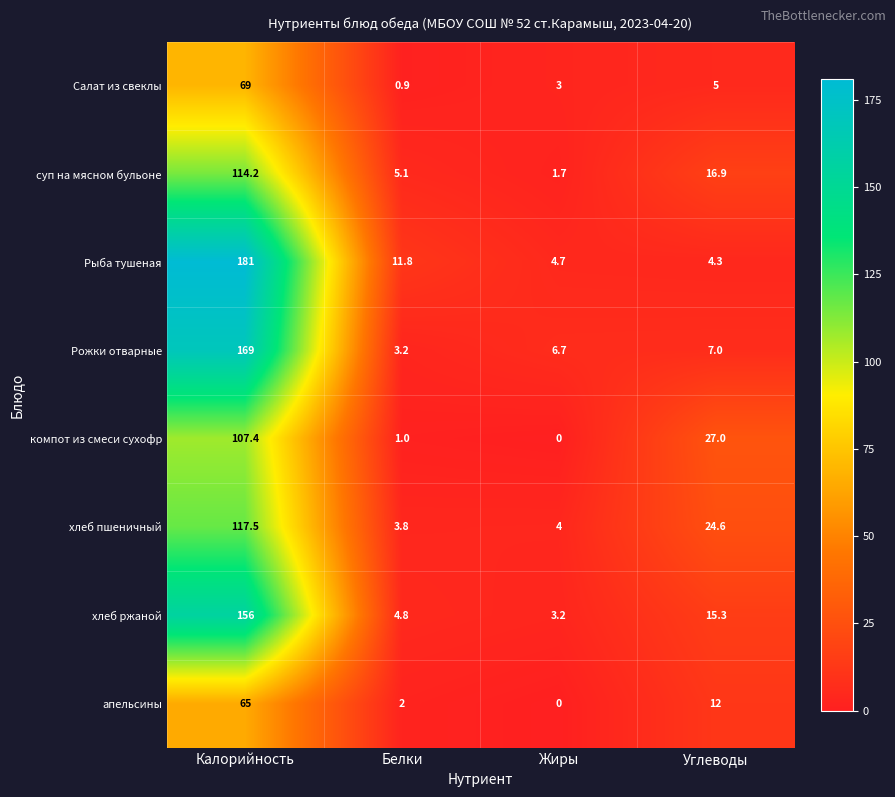

Which series has the largest range (max minus min)?

Рыба тушеная